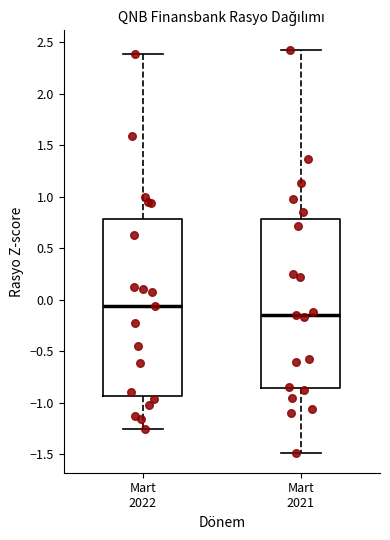

Which box's median line is the lowest?

Mart 2021